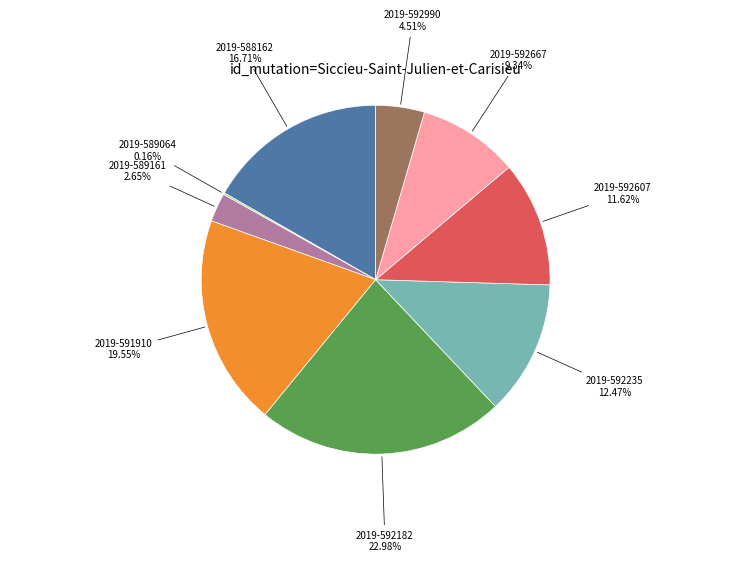

Does any single category account for the majority?

No